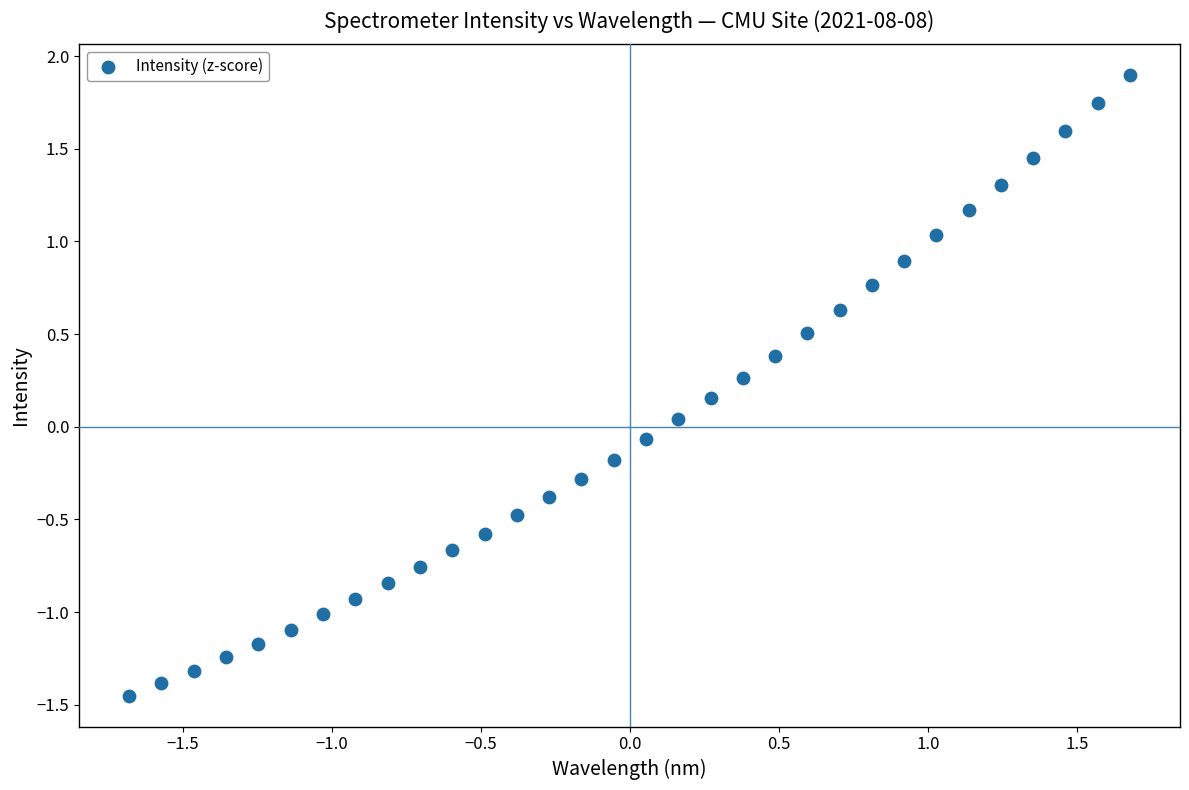

What is the range of Y values (max minus min)?

3.3